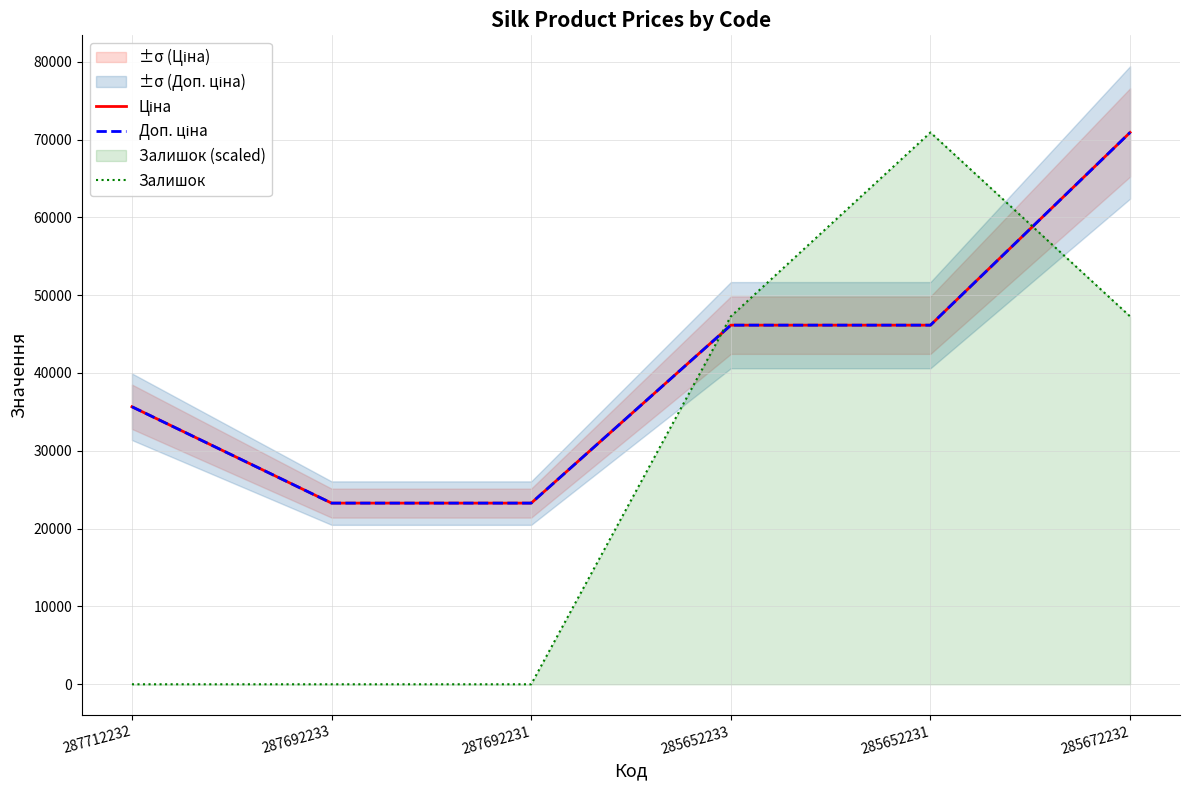

Where is Доп. ціна nearest to the value 47092?

285652233